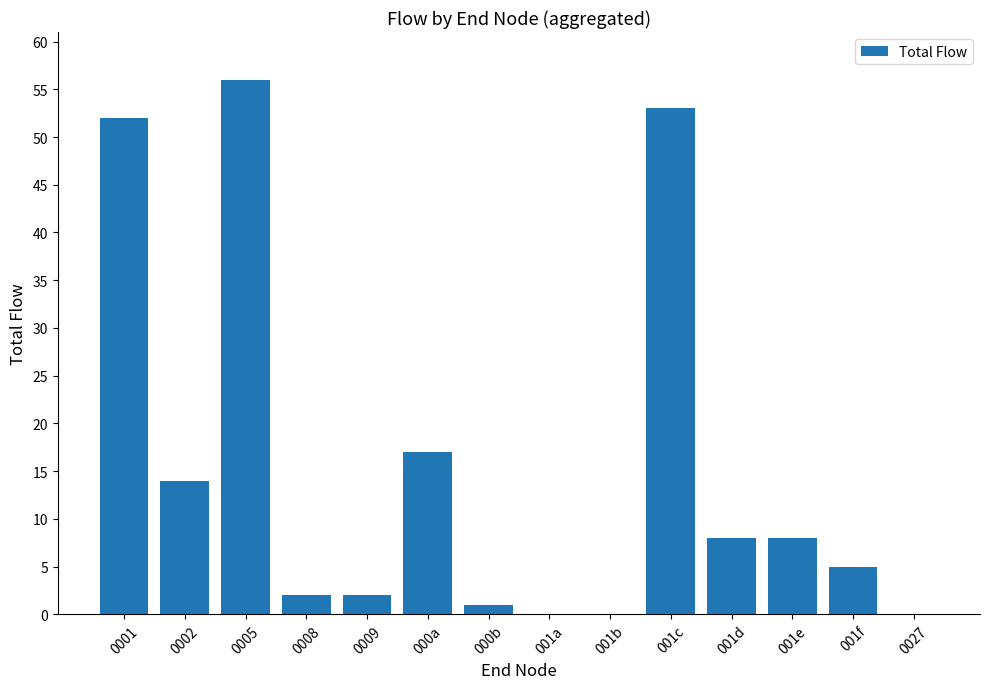

What is the maximum value shown in the chart?

56